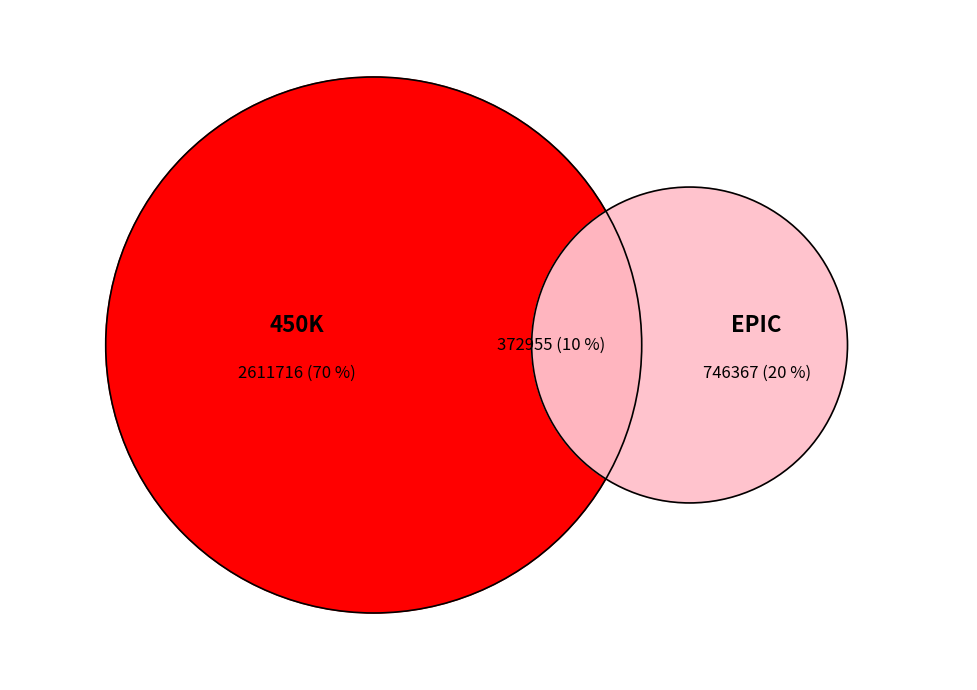

The 28 slice represents 1% of the pie. True or false?

False